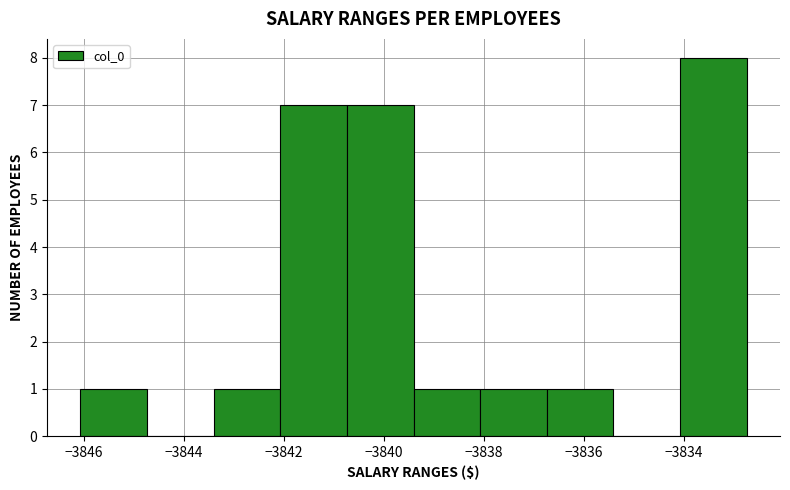

Reading left to right, transcribe this chart: for each bar, give the range it covers on the x-axis and its height. Neither the bar edges nor the heights are printed on the chart, so give them approximately, as read against the axes.

-3846.0 to -3844.8: 1
-3844.8 to -3843.4: 0
-3843.4 to -3842.0: 1
-3842.0 to -3840.8: 7
-3840.8 to -3839.4: 7
-3839.4 to -3838.0: 1
-3838.0 to -3836.8: 1
-3836.8 to -3835.4: 1
-3835.4 to -3834.0: 0
-3834.0 to -3832.8: 8